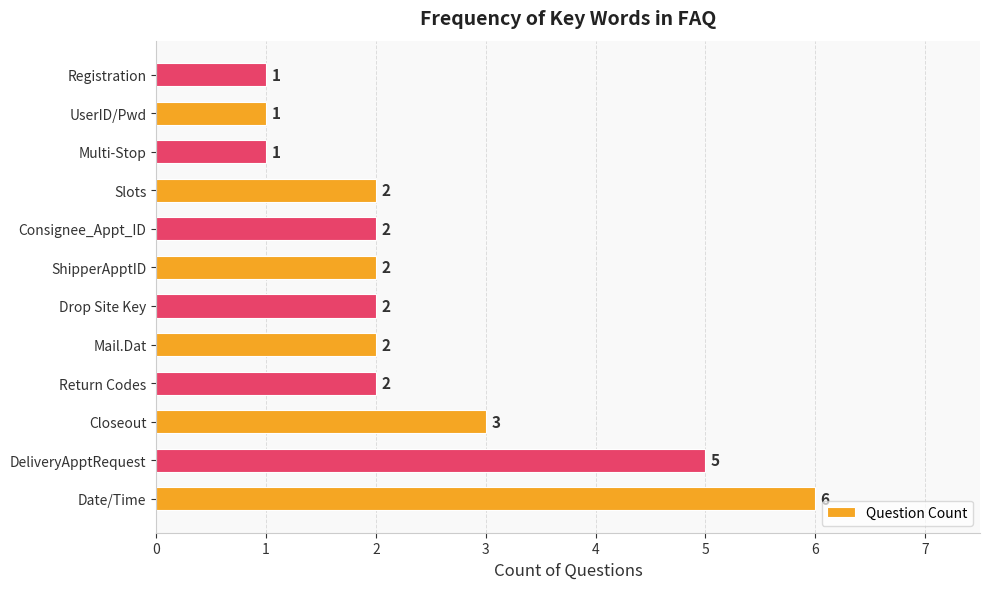

Approximately how many times larger is the value at Multi-Stop compared to Mail.Dat?

0.5